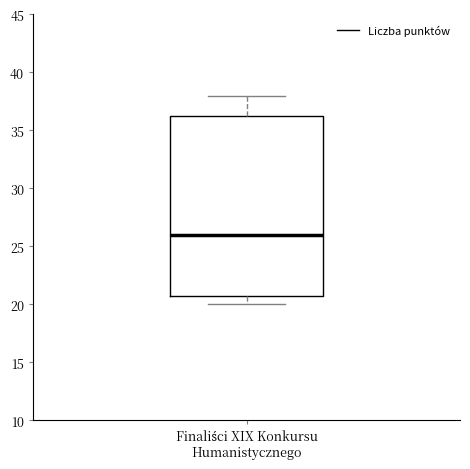

Transcribe this box plot: give where the median line is, the range the box spans, and where the two whiskers end, as read against the y-axis. The values are not printed on the chart, so give them approximately, as read against the axis.

median 26.0, box 21.0 to 36.5, whiskers 20.0 to 38.0